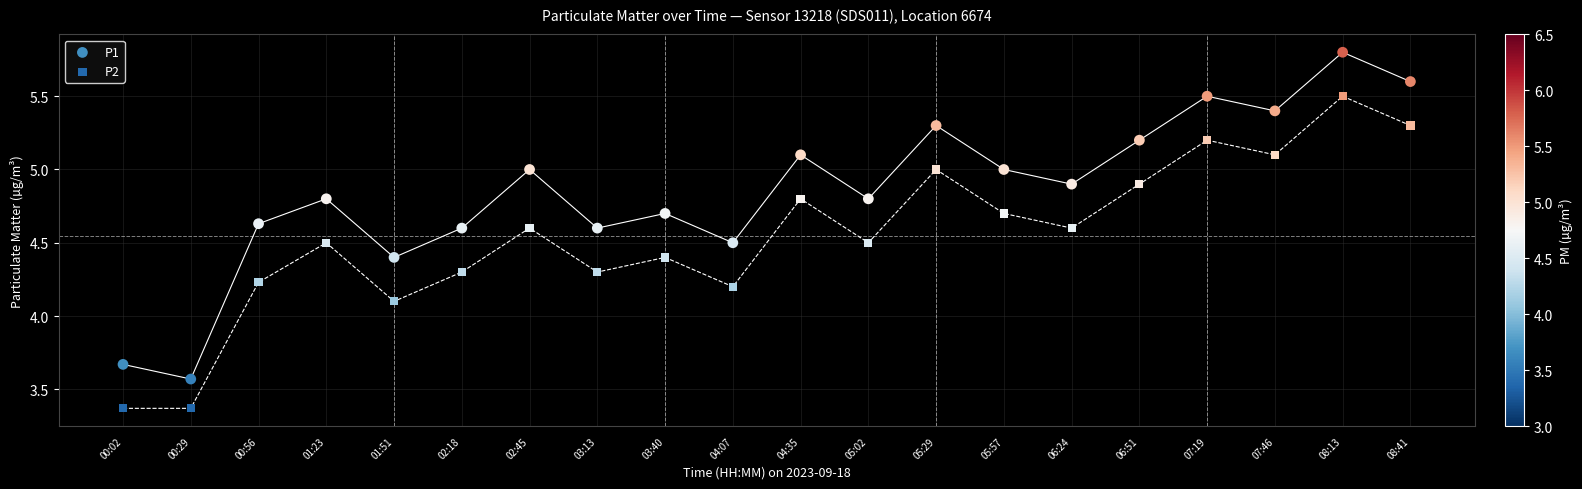

Across all data points, what is the range of Y values (max minus min)?

2.4